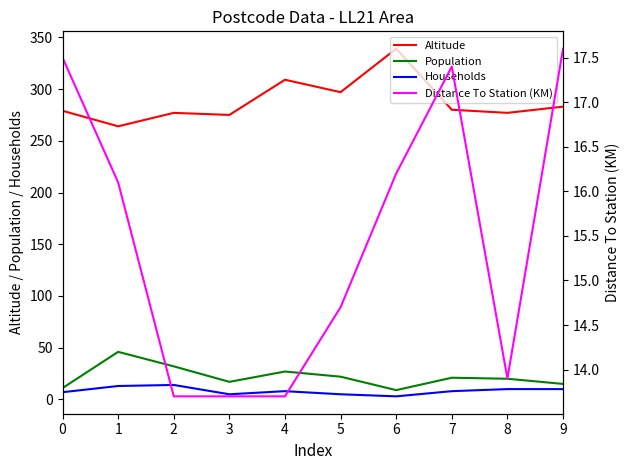

What is the maximum value for Distance To Station (KM)?

17.6